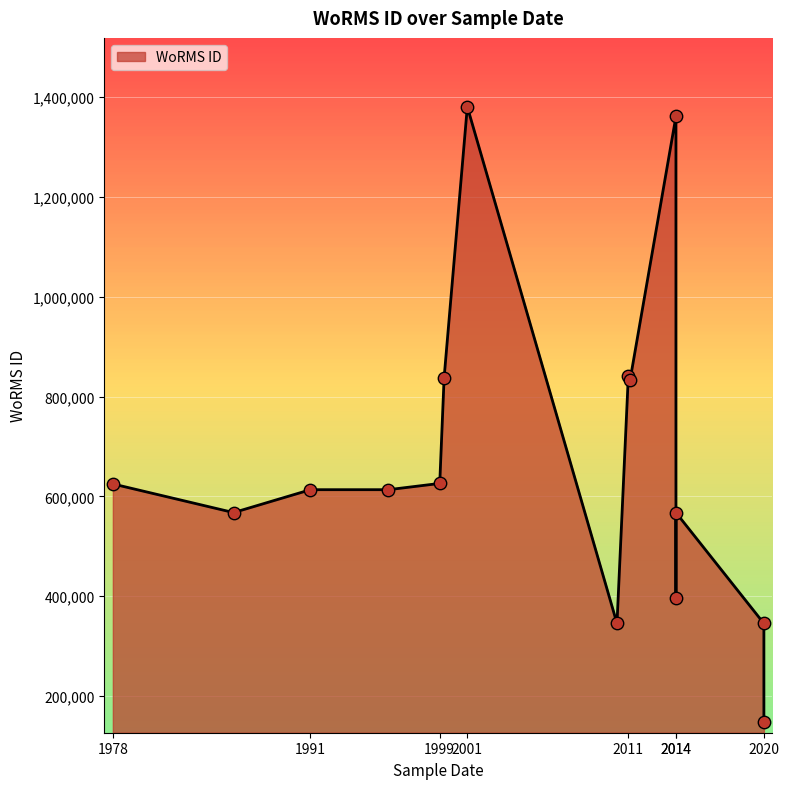

What is the change in value from 2014-07-16 to 2020-02-26?

-247213